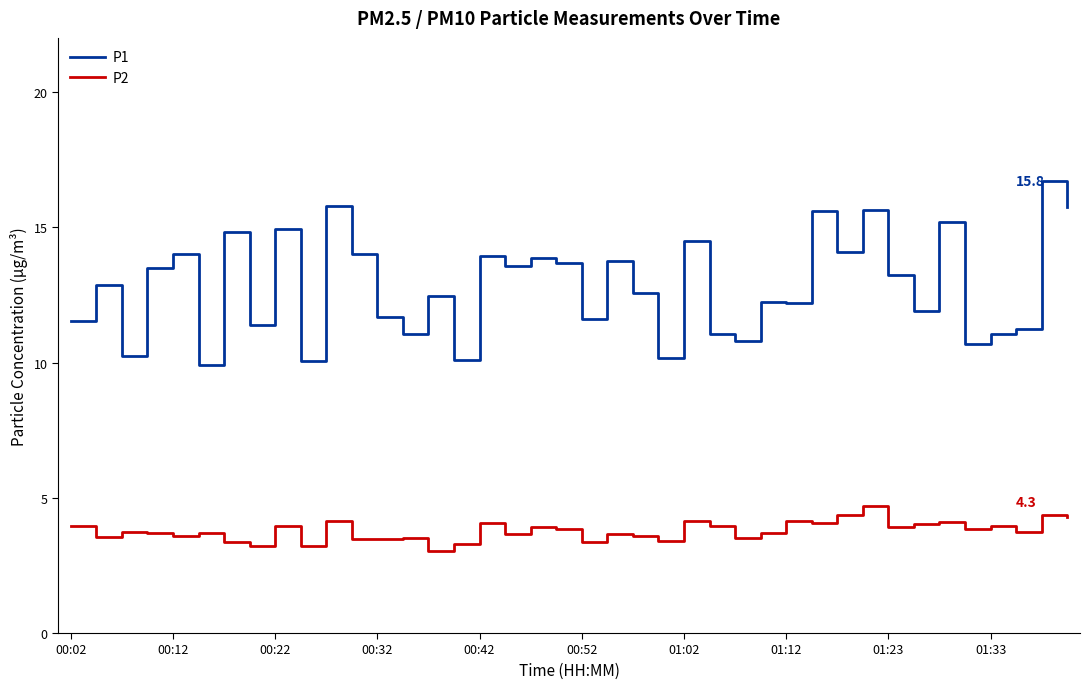

How many distinct data groups are displayed?

2